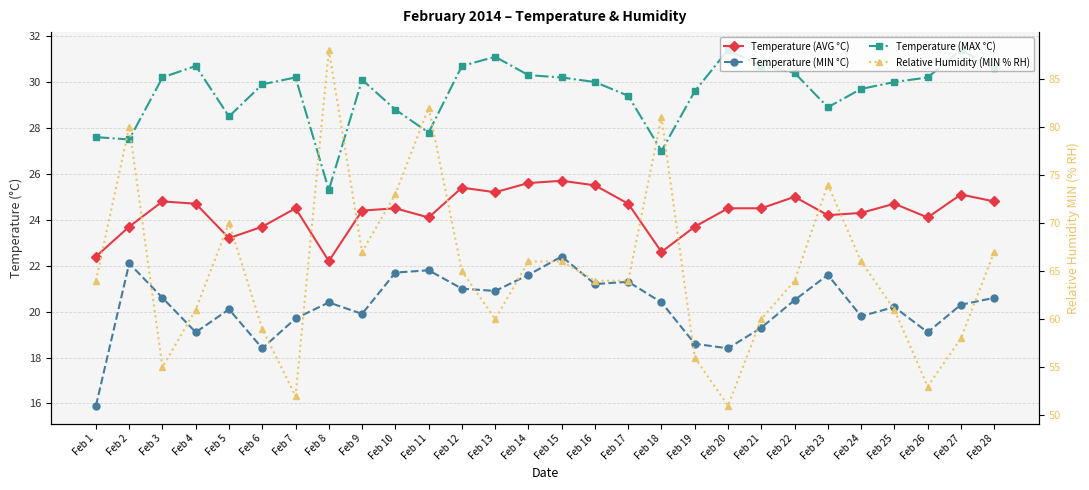

True or false: Temperature (MAX °C) and Temperature (MIN °C) cross at least once.

False